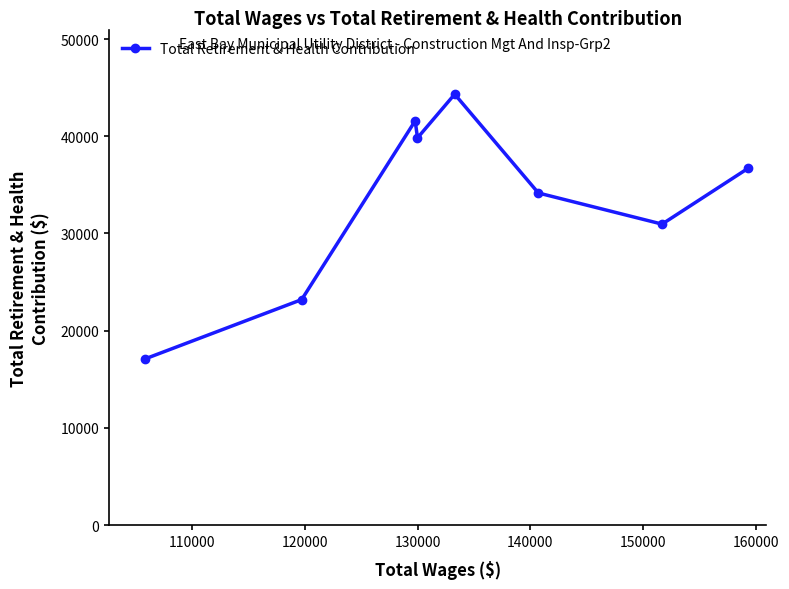

What is the maximum value shown in the chart?

44327